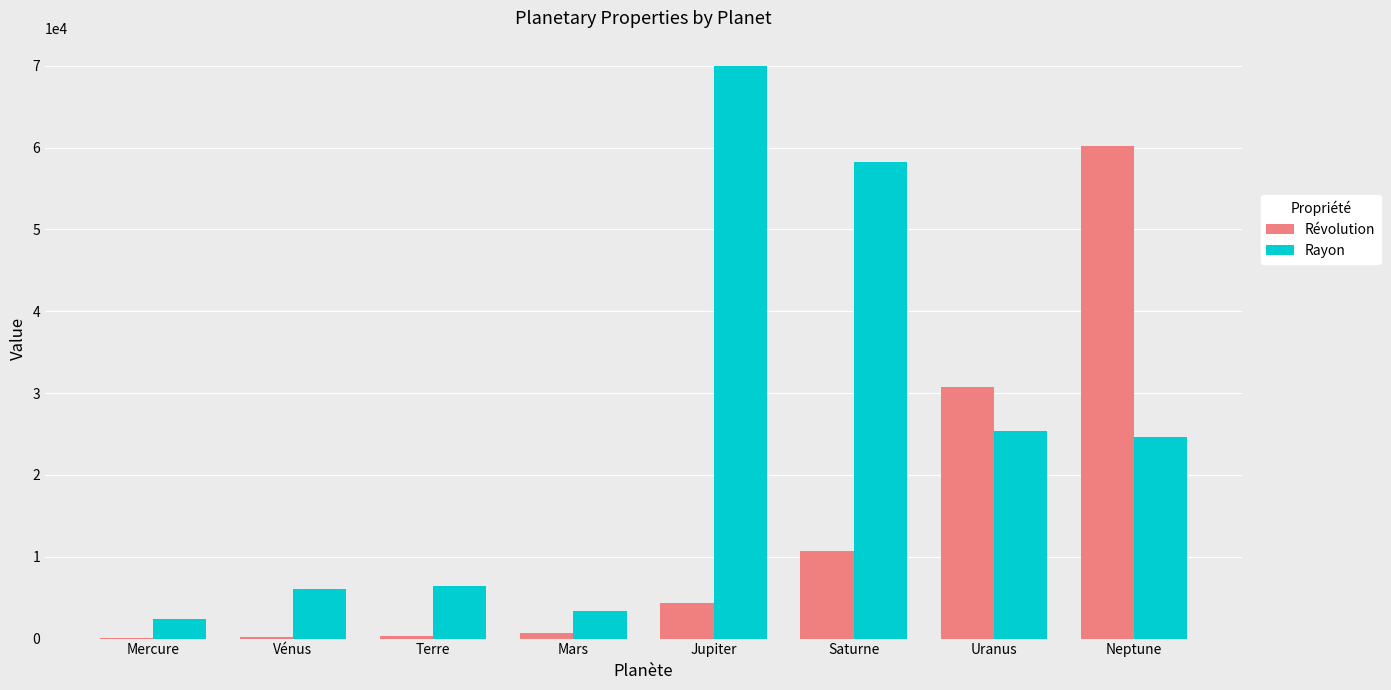

True or false: Rayon has a value of 25362 at Uranus.

True